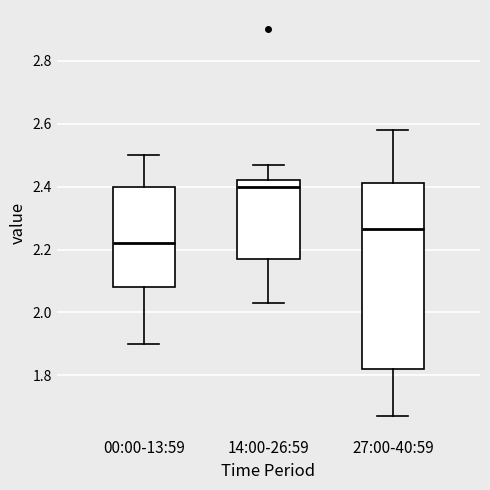

Reading left to right, read every box against the y-axis: the position of its median line, the range the box covers, and the ends of its whiskers. The values are not printed on the chart, so give them approximately, as read against the axis.

00:00-13:59: median 2.22, box 2.08 to 2.40, whiskers 1.90 to 2.50
14:00-26:59: median 2.40, box 2.18 to 2.42, whiskers 2.04 to 2.48
27:00-40:59: median 2.26, box 1.82 to 2.42, whiskers 1.68 to 2.58